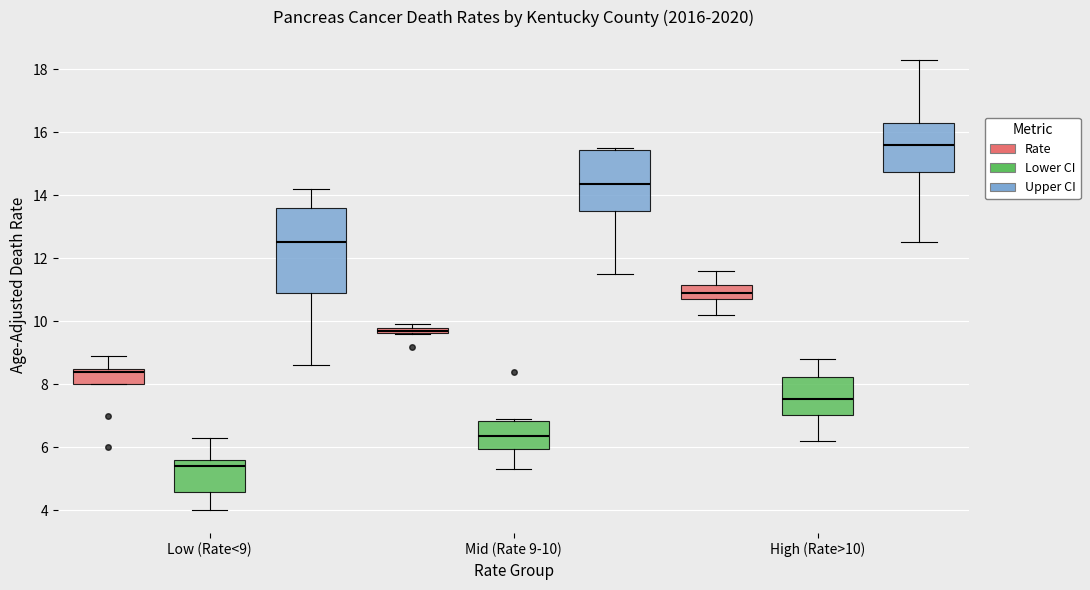

Which box's median line is the lowest?

Low (Rate<9) (Lower CI)